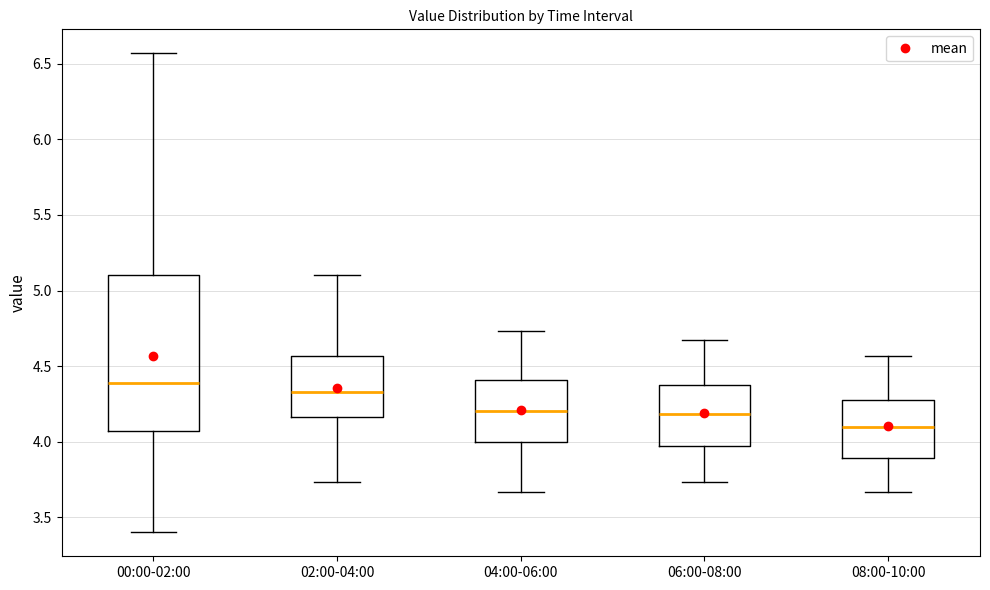

Reading left to right, transcribe this box plot: for each box, give where its median line is, the range the box spans, and where its two whiskers end, as read against the y-axis. The values are not printed on the chart, so give them approximately, as read against the axis.

00:00-02:00: median 4.40, box 4.05 to 5.10, whiskers 3.40 to 6.55
02:00-04:00: median 4.35, box 4.15 to 4.55, whiskers 3.75 to 5.10
04:00-06:00: median 4.20, box 4.00 to 4.40, whiskers 3.65 to 4.75
06:00-08:00: median 4.20, box 3.95 to 4.40, whiskers 3.75 to 4.65
08:00-10:00: median 4.10, box 3.90 to 4.30, whiskers 3.65 to 4.55